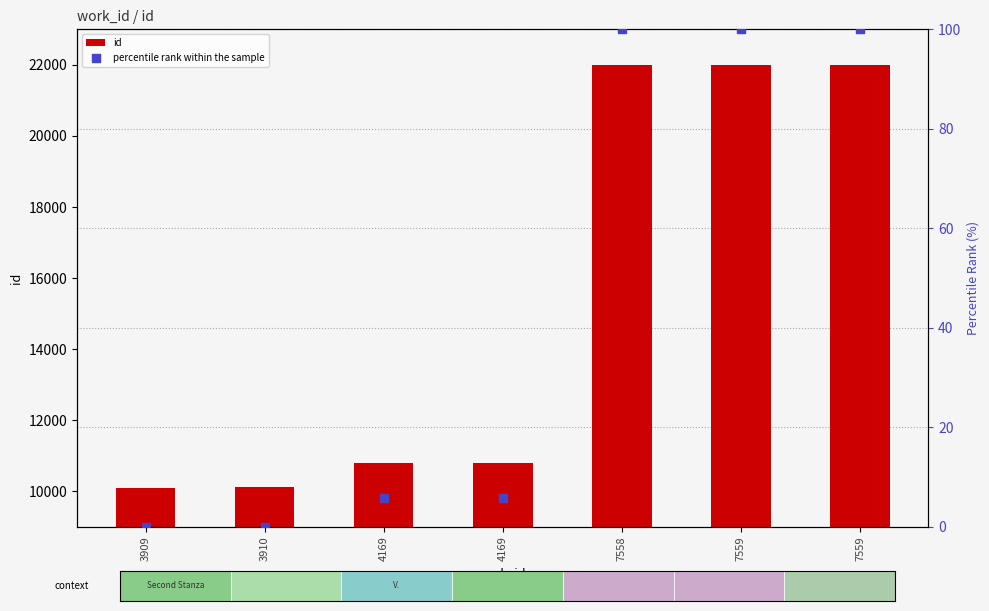

Which series reaches the maximum Y coordinate?

id